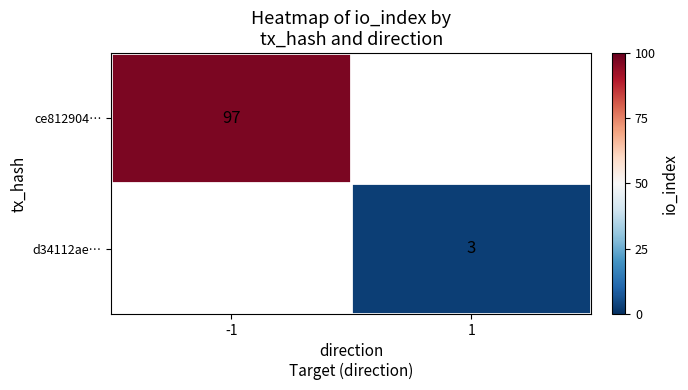

The ce812904… series shows 97 at -1. True or false?

True